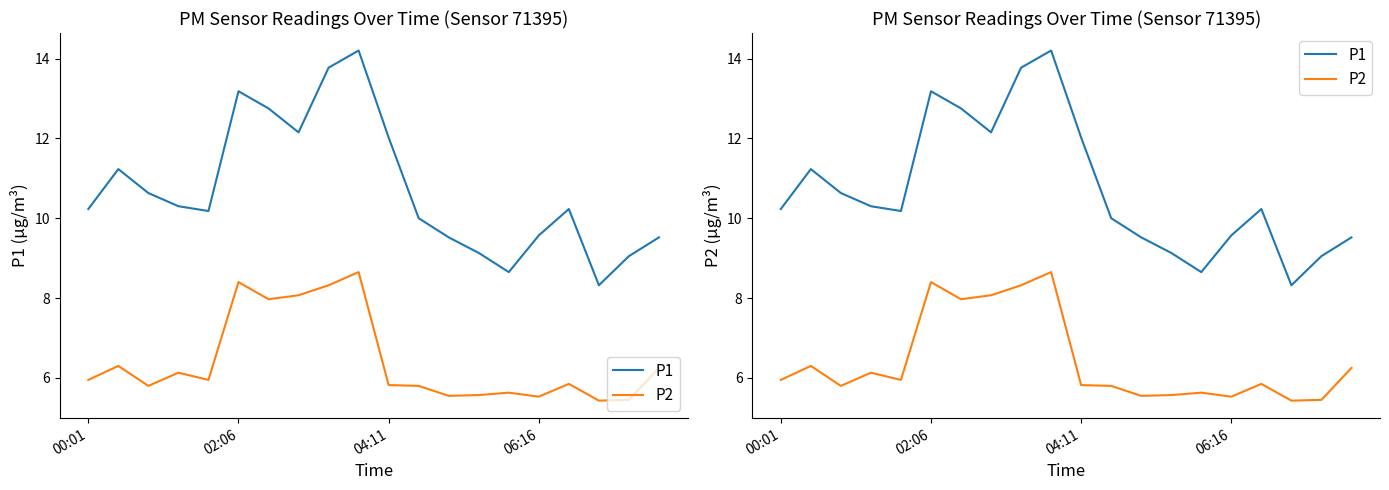

At which category is the sum across all series the highest?

9